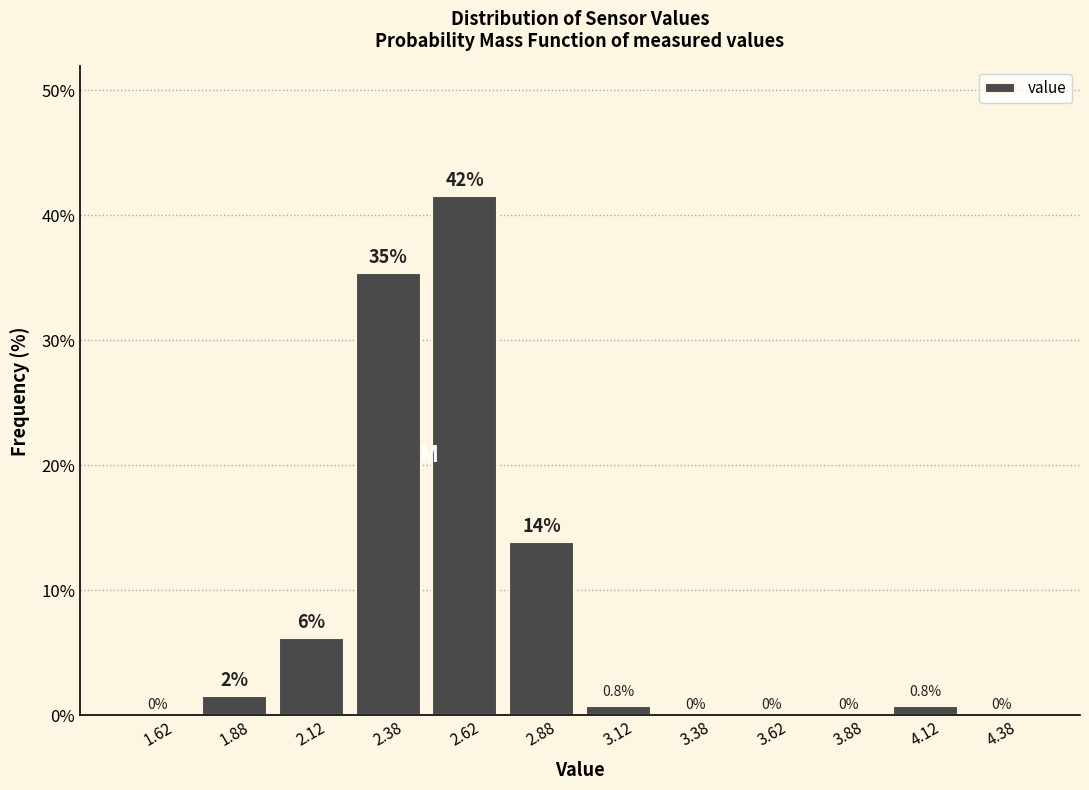

Which range on the x-axis has the tallest bar?

2.50 to 2.75